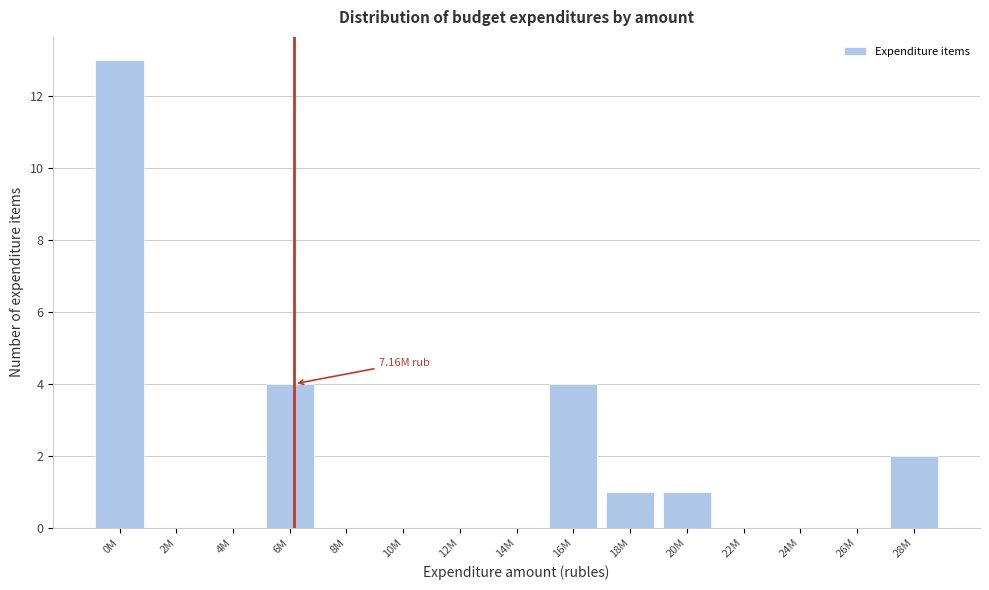

Between 0M and 16M, which is larger?

0M